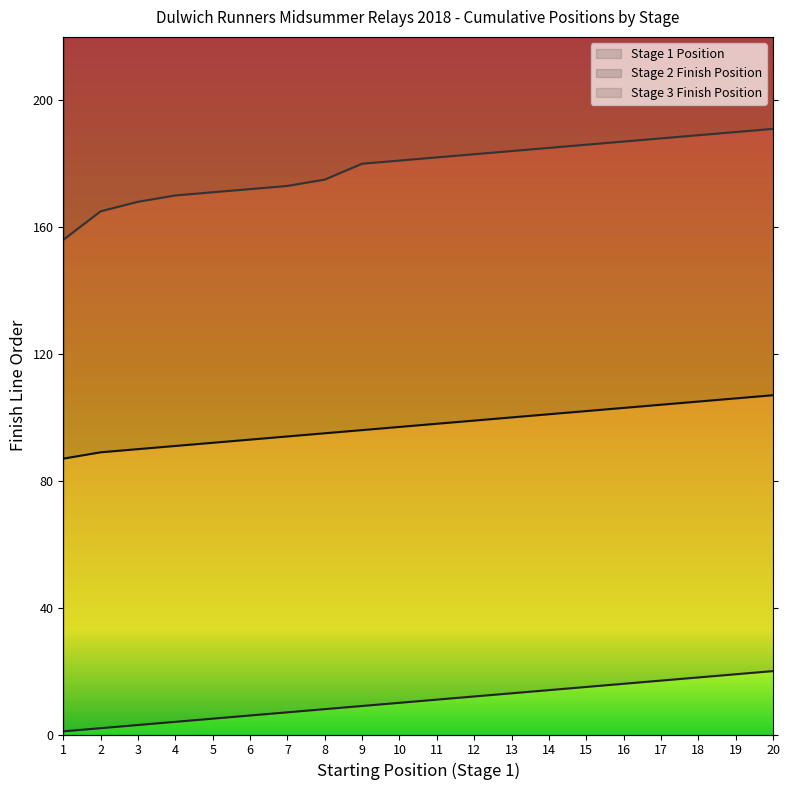

What is the sum of the Stage 1 Position values at 14 and 11?

25